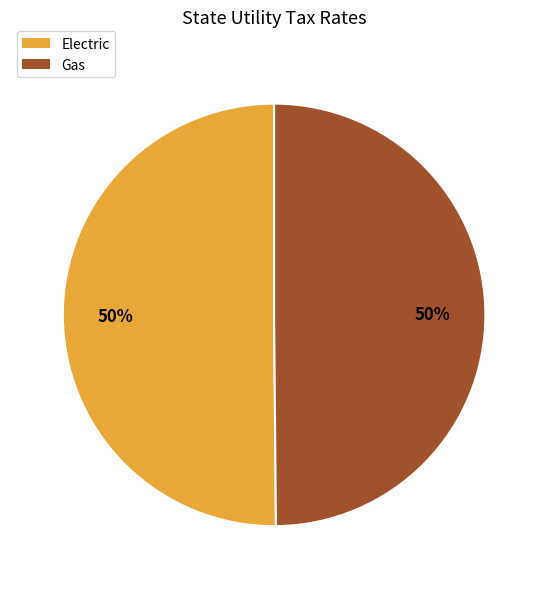

What percentage is the Electric slice, to the nearest percent?

50%